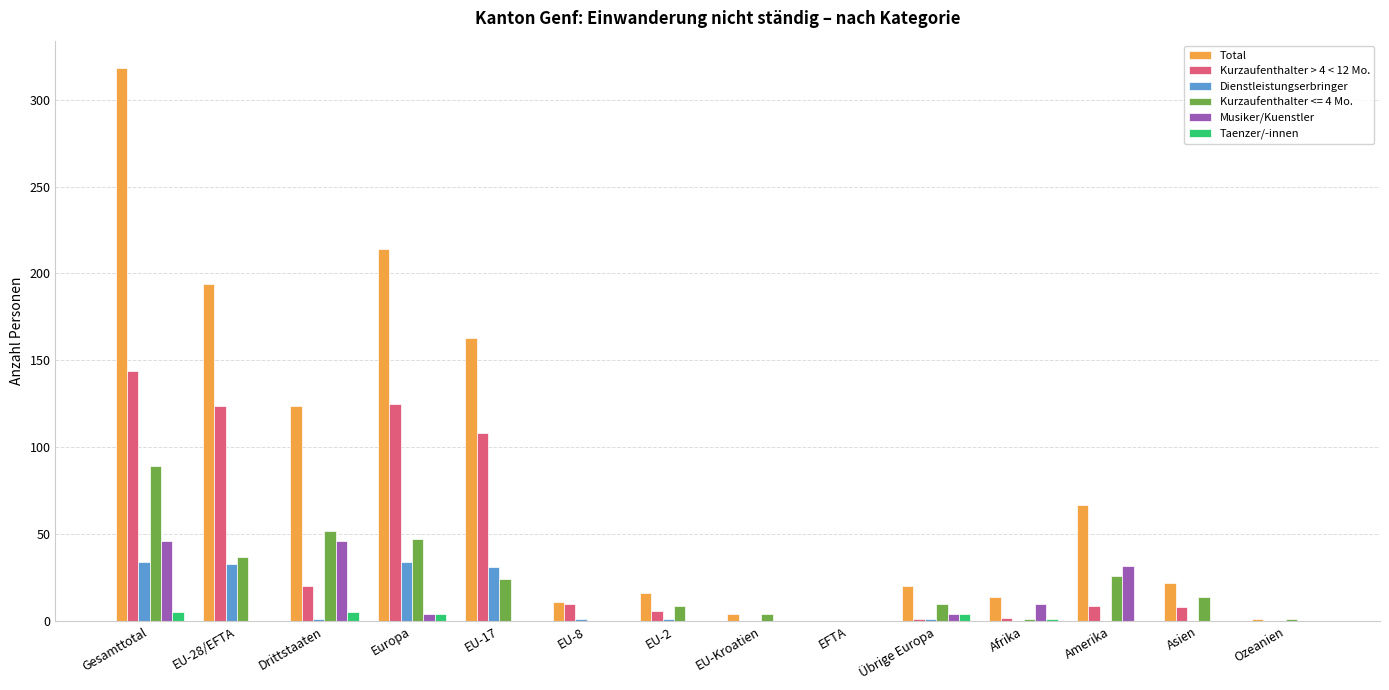

Which series has the widest spread of values?

Total